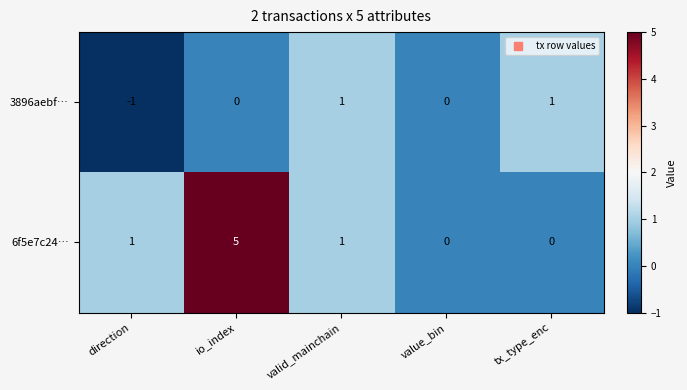

What is the smallest value displayed?

-1